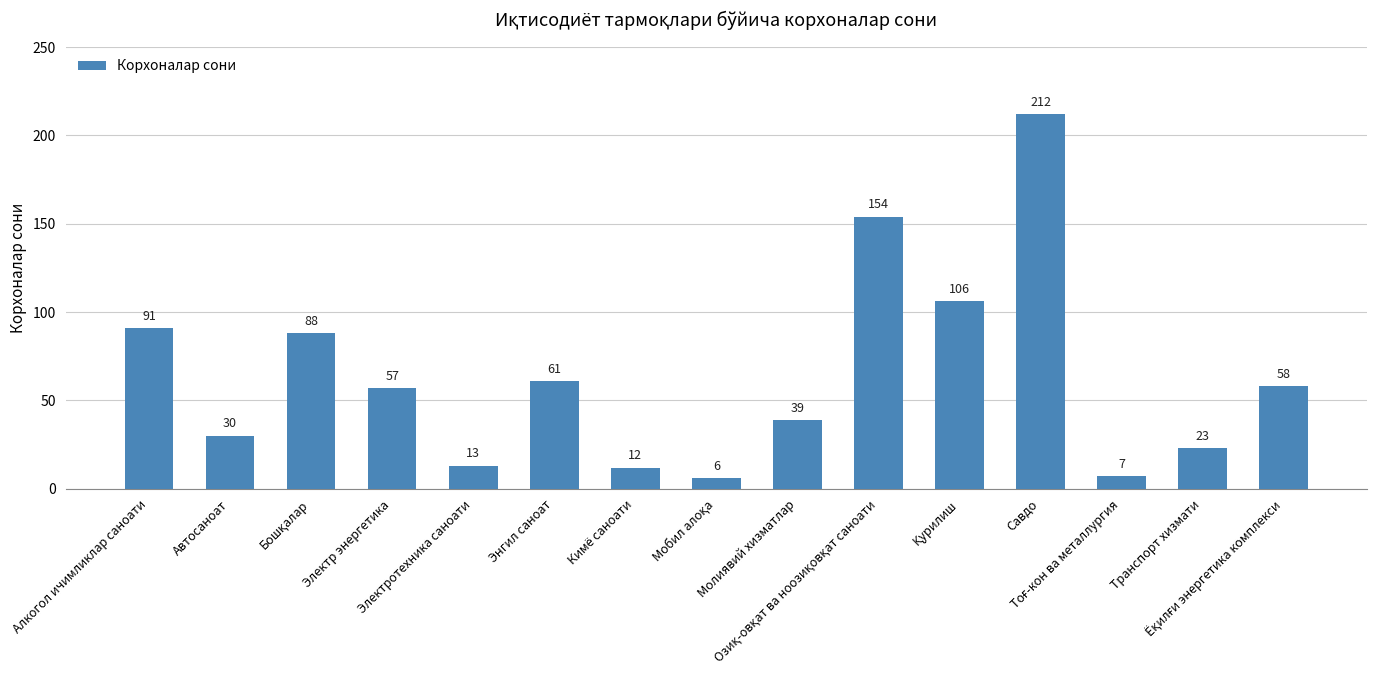

What is the greatest value displayed?

212